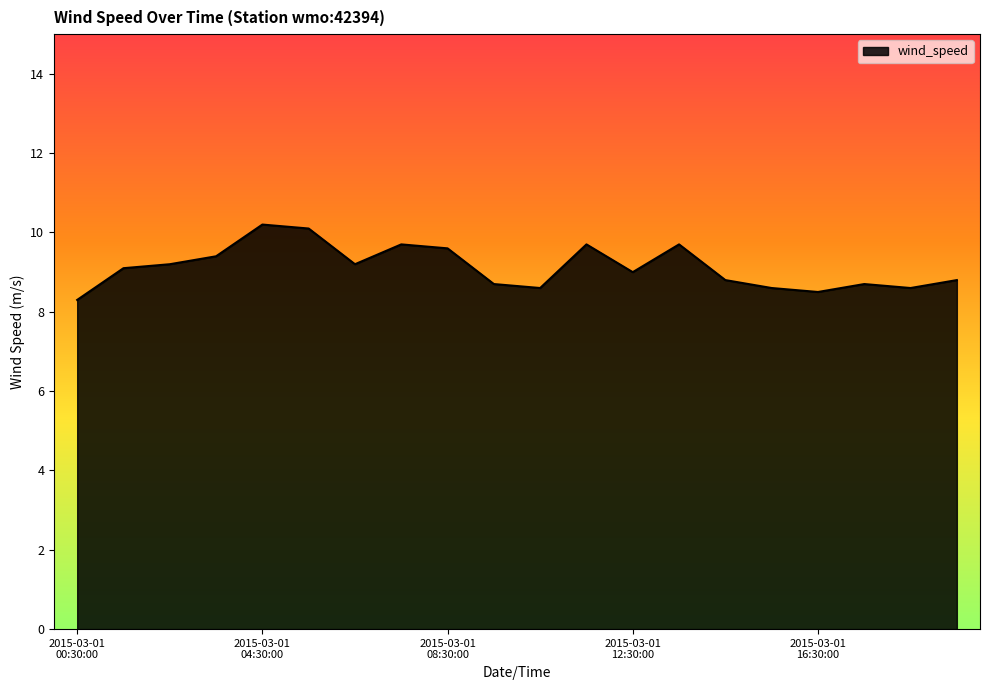

What is the difference between the maximum and minimum values?

1.9